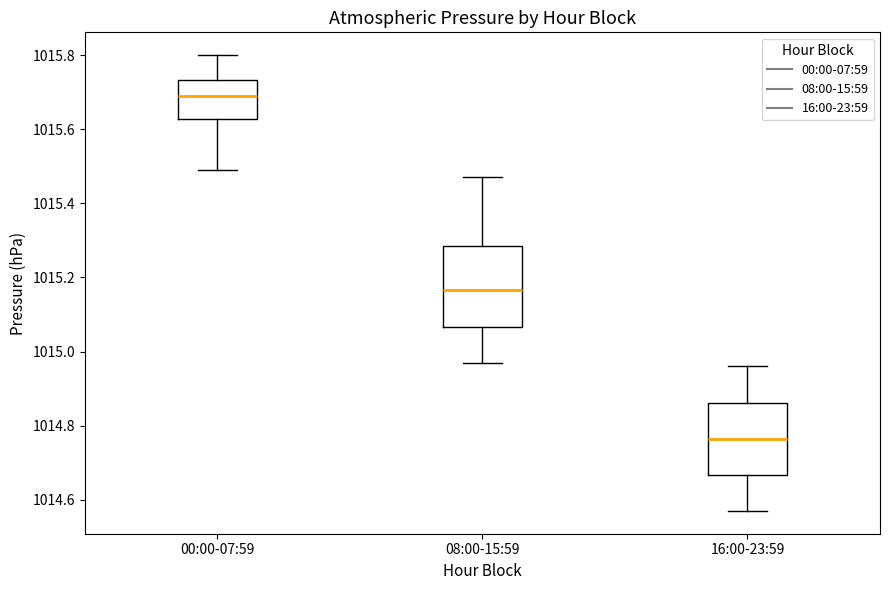

Where does the median line of the box for 00:00-07:59 sit on the y-axis? The values are not printed on the chart, so give them approximately, as read against the axis.

1015.70